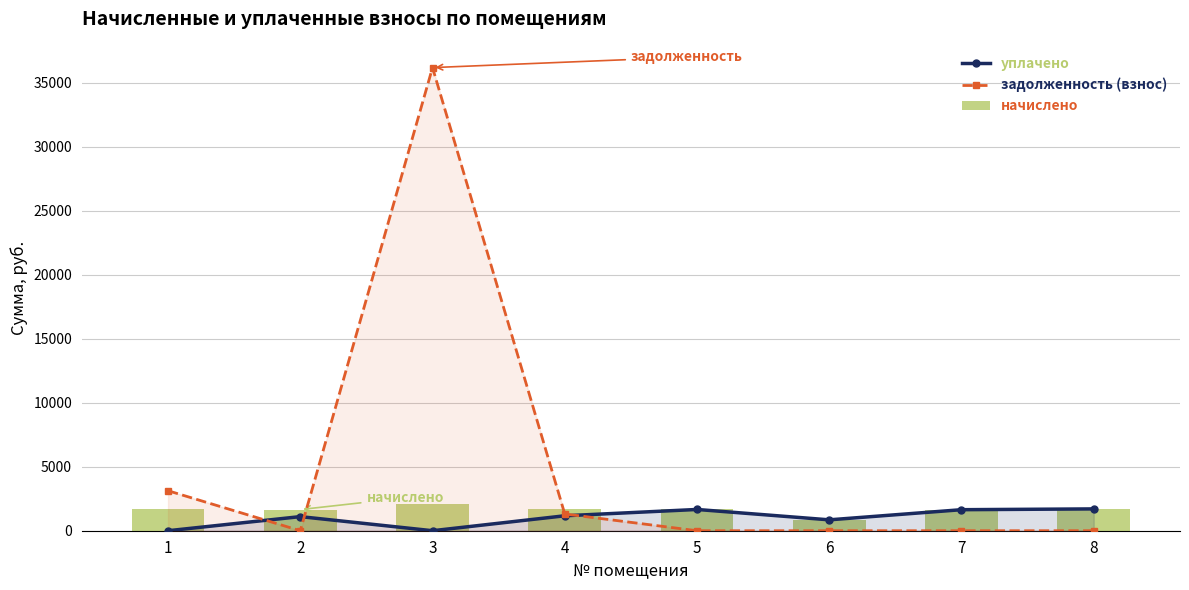

Is it true that задолженность (взнос) equals 0.0 at 8?

True